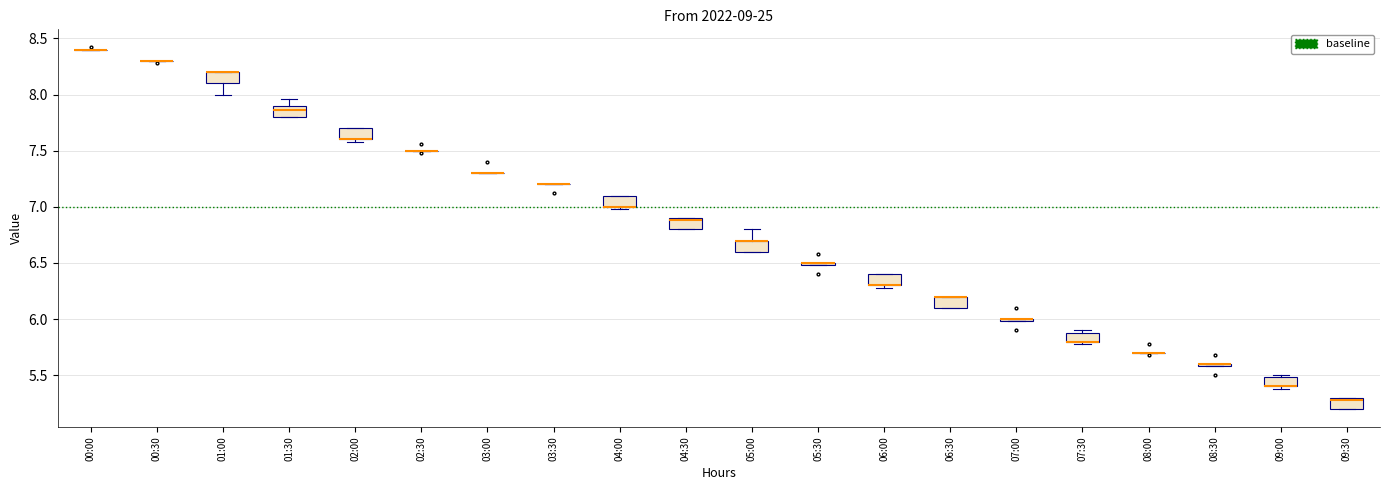

Reading left to right, read every box against the y-axis: the position of its median line, the range the box covers, and the ends of its whiskers. The values are not printed on the chart, so give them approximately, as read against the axis.

00:00: box collapsed to a line at 8.40, whiskers 8.40 to 8.40
00:30: box collapsed to a line at 8.30, whiskers 8.30 to 8.30
01:00: median 8.20 (drawn on the box's upper edge), box 8.10 to 8.20, whiskers 8.00 to 8.20
01:30: median 7.85, box 7.80 to 7.90, whiskers 7.80 to 7.95
02:00: median 7.60 (drawn on the box's lower edge), box 7.60 to 7.70, whiskers 7.60 (just below the box's lower edge) to 7.70
02:30: box collapsed to a line at 7.50, whiskers 7.50 to 7.50
03:00: box collapsed to a line at 7.30, whiskers 7.30 to 7.30
03:30: box collapsed to a line at 7.20, whiskers 7.20 to 7.20
04:00: median 7.00 (drawn on the box's lower edge), box 7.00 to 7.10, whiskers 7.00 (just below the box's lower edge) to 7.10
04:30: median 6.90 (just below the box's upper edge), box 6.80 to 6.90, whiskers 6.80 to 6.90
05:00: median 6.70 (drawn on the box's upper edge), box 6.60 to 6.70, whiskers 6.60 to 6.80
05:30: box collapsed to a line at 6.50, whiskers 6.50 to 6.50
06:00: median 6.30 (drawn on the box's lower edge), box 6.30 to 6.40, whiskers 6.30 (just below the box's lower edge) to 6.40
06:30: median 6.20 (drawn on the box's upper edge), box 6.10 to 6.20, whiskers 6.10 to 6.20
07:00: box collapsed to a line at 6.00, whiskers 6.00 to 6.00
07:30: median 5.80 (drawn on the box's lower edge), box 5.80 to 5.90, whiskers 5.80 (just below the box's lower edge) to 5.90 (just above the box's upper edge)
08:00: box collapsed to a line at 5.70, whiskers 5.70 to 5.70
08:30: box collapsed to a line at 5.60, whiskers 5.60 to 5.60
09:00: median 5.40 (drawn on the box's lower edge), box 5.40 to 5.50, whiskers 5.40 (just below the box's lower edge) to 5.50 (just above the box's upper edge)
09:30: median 5.30 (just below the box's upper edge), box 5.20 to 5.30, whiskers 5.20 to 5.30